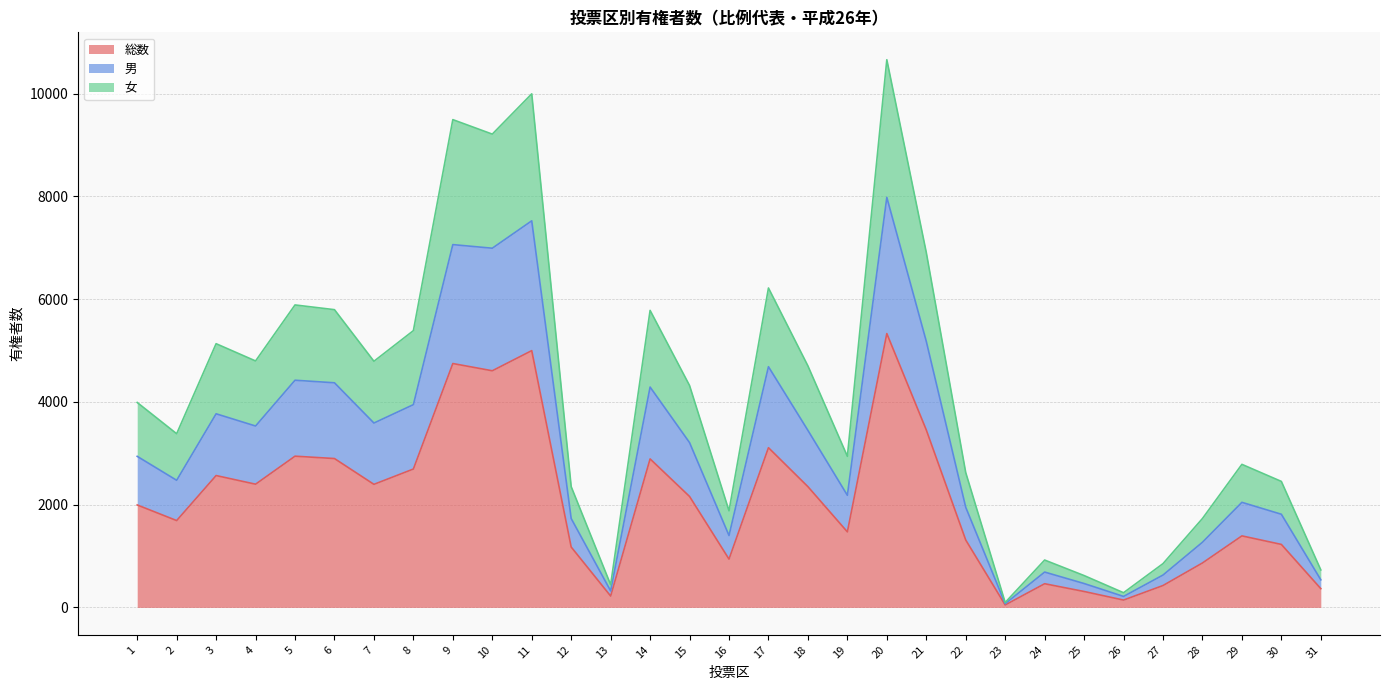

What is the value of the 男 point at the 6th from the left?

4371